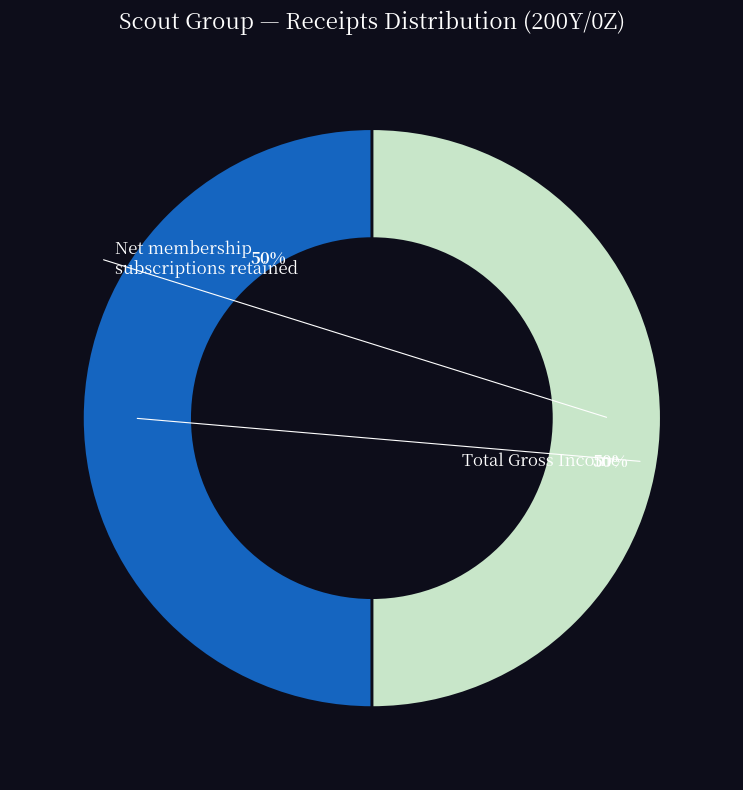

Is it true that Net membership subscriptions retained is 45% of the pie?

False